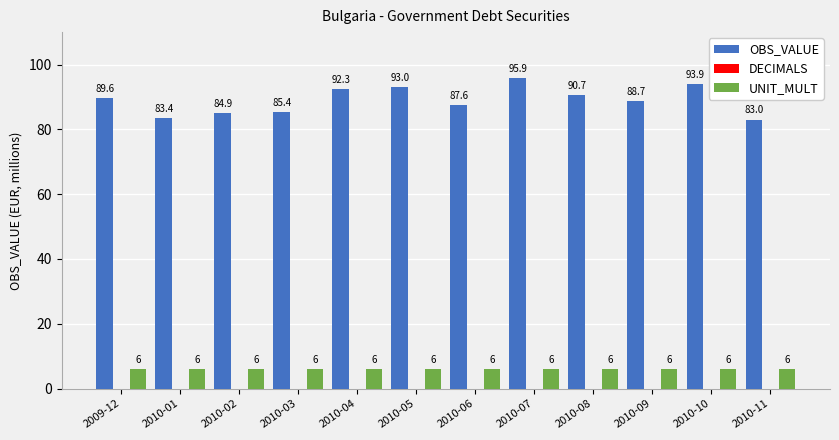

What is the difference between the highest and lowest values at 2010-03?

79.4